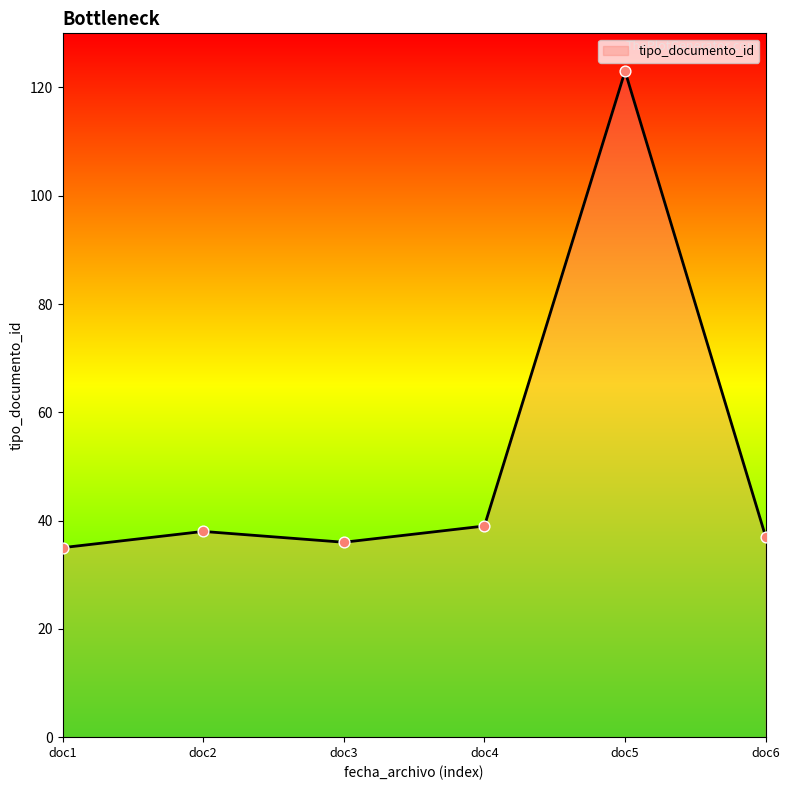

What is the change in value from doc1 to doc4?

+4